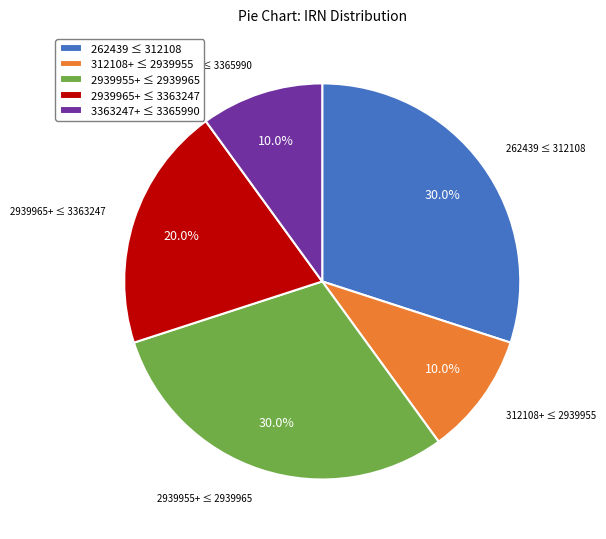

Approximately how many times larger is the value at 312108+ ≤ 2939955 compared to 2939955+ ≤ 2939965?

0.3